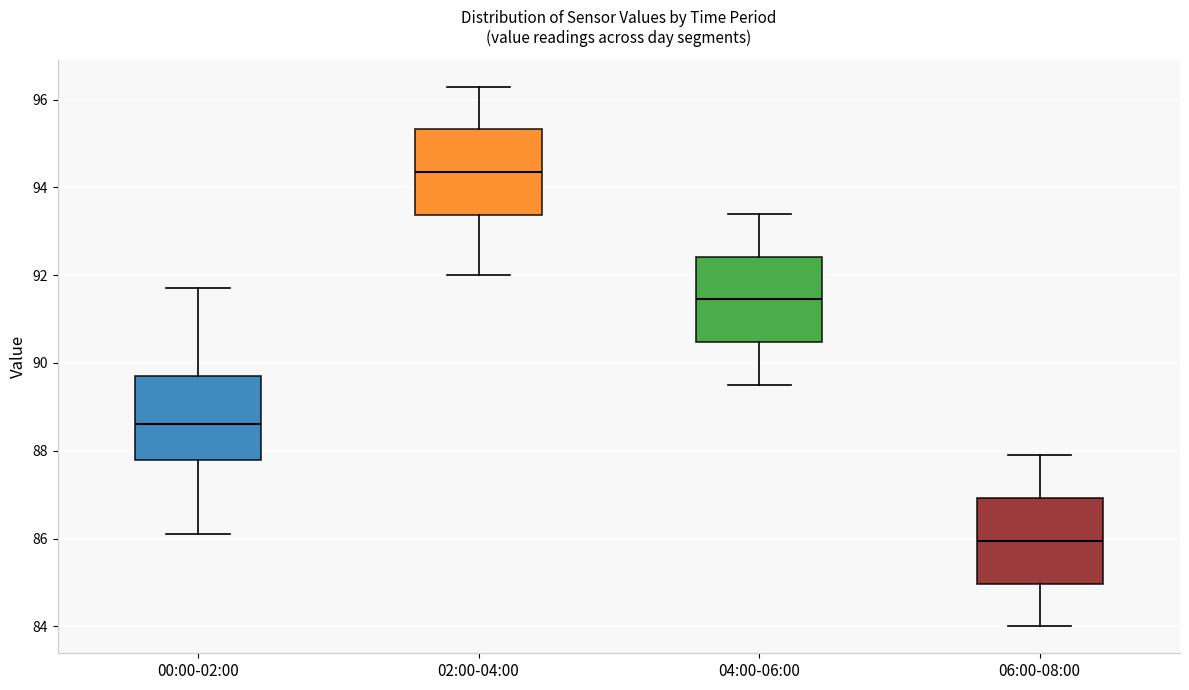

Where does the upper whisker of the box for 04:00-06:00 end on the y-axis? The values are not printed on the chart, so give them approximately, as read against the axis.

93.4